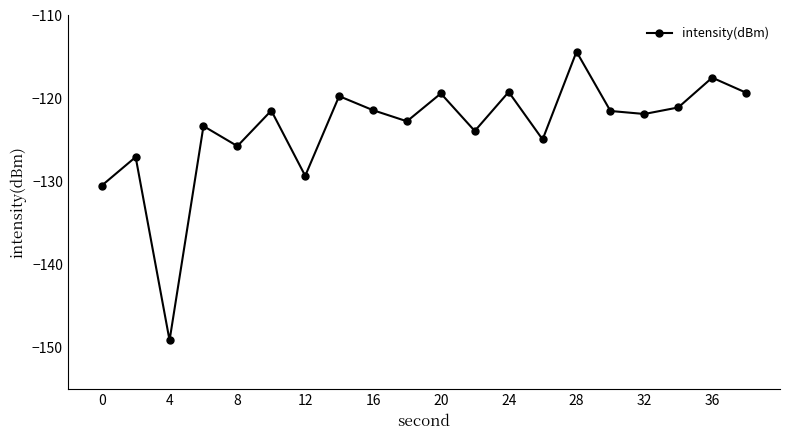

What is the smallest value displayed?

-149.1